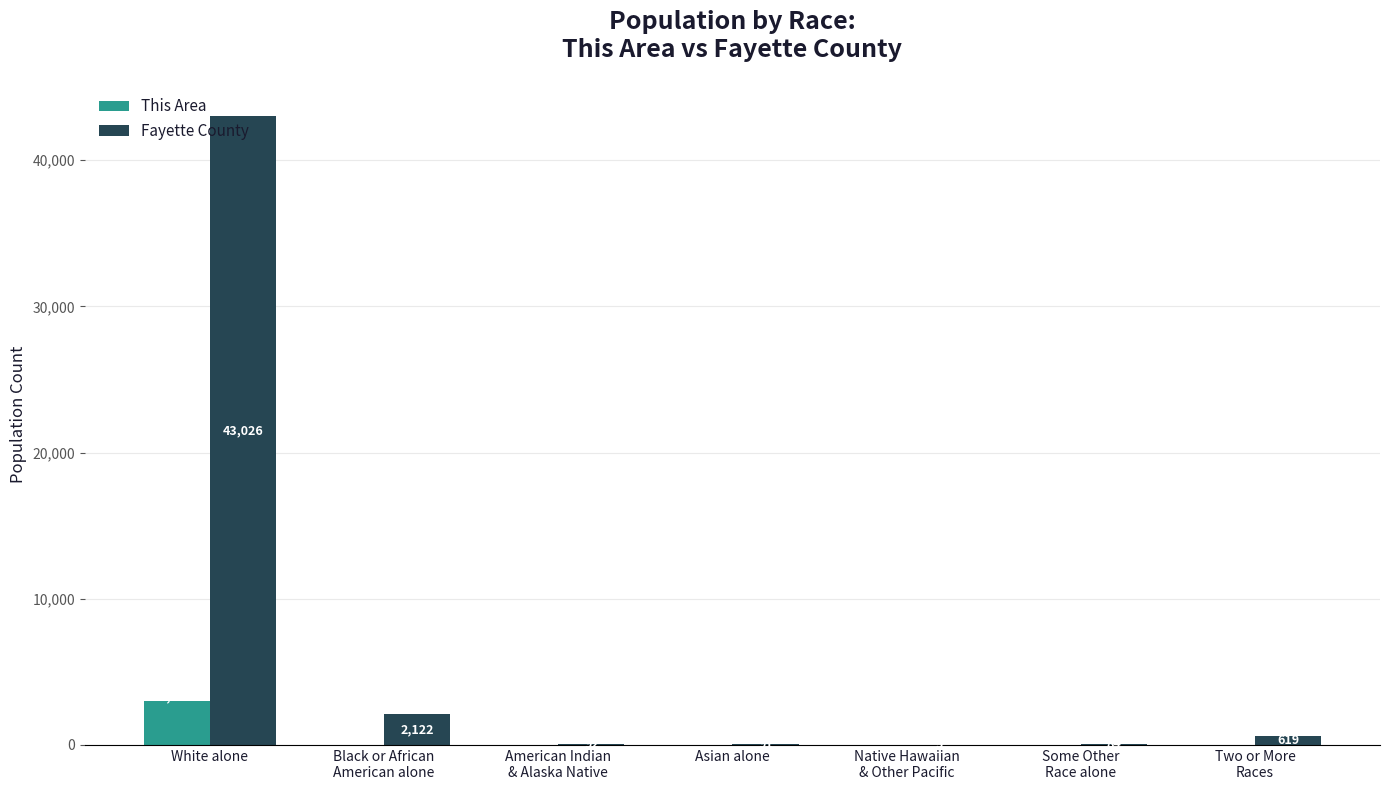

At which category is the sum across all series the highest?

White alone